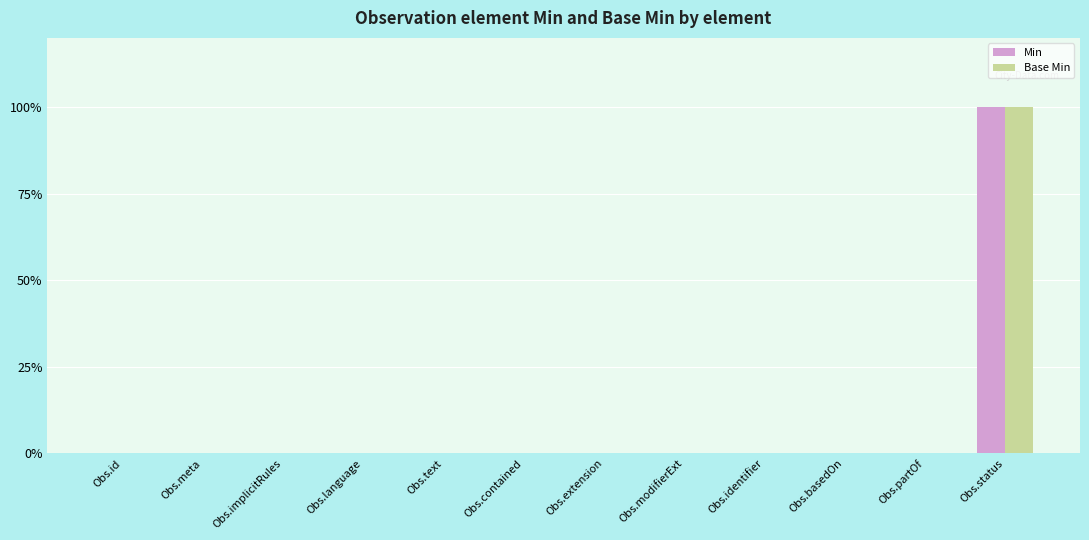

Rank the series at Obs.id from highest to lowest value.

Min, Base Min